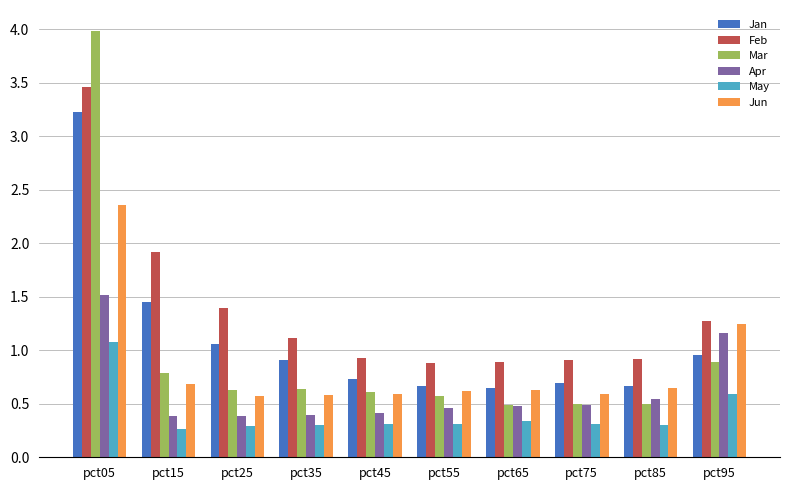

What is the sum of all Jan values?

11.0